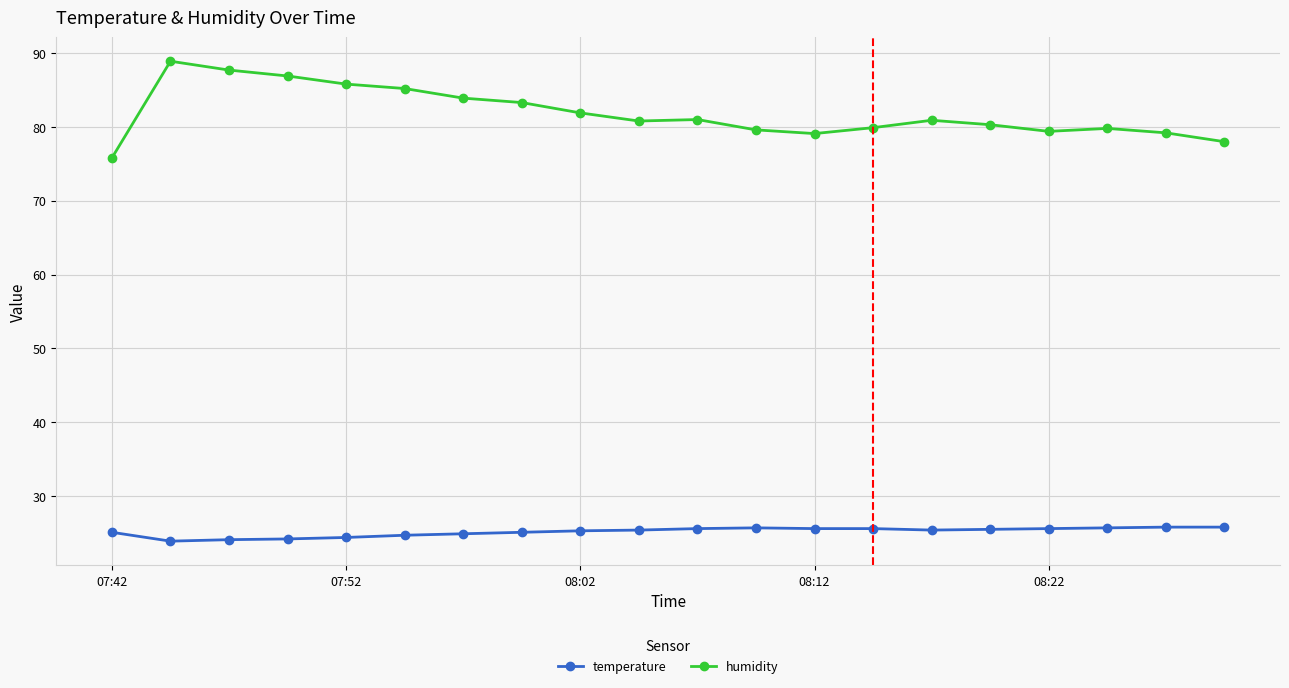

At how many categories does at least one series exceed 40?

20